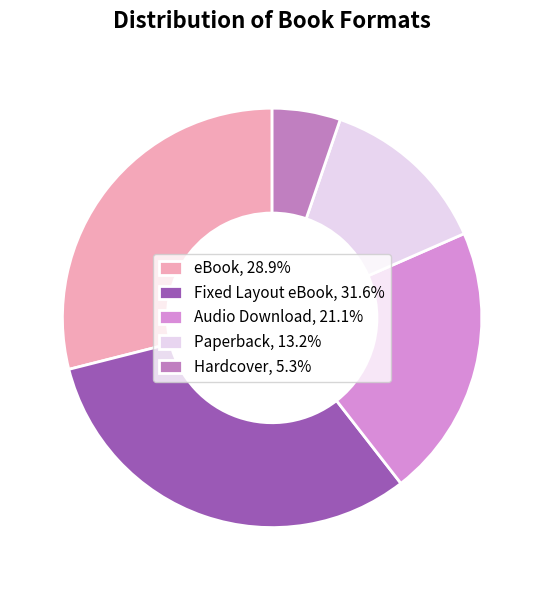

Does Paperback account for over 50% of the chart?

No